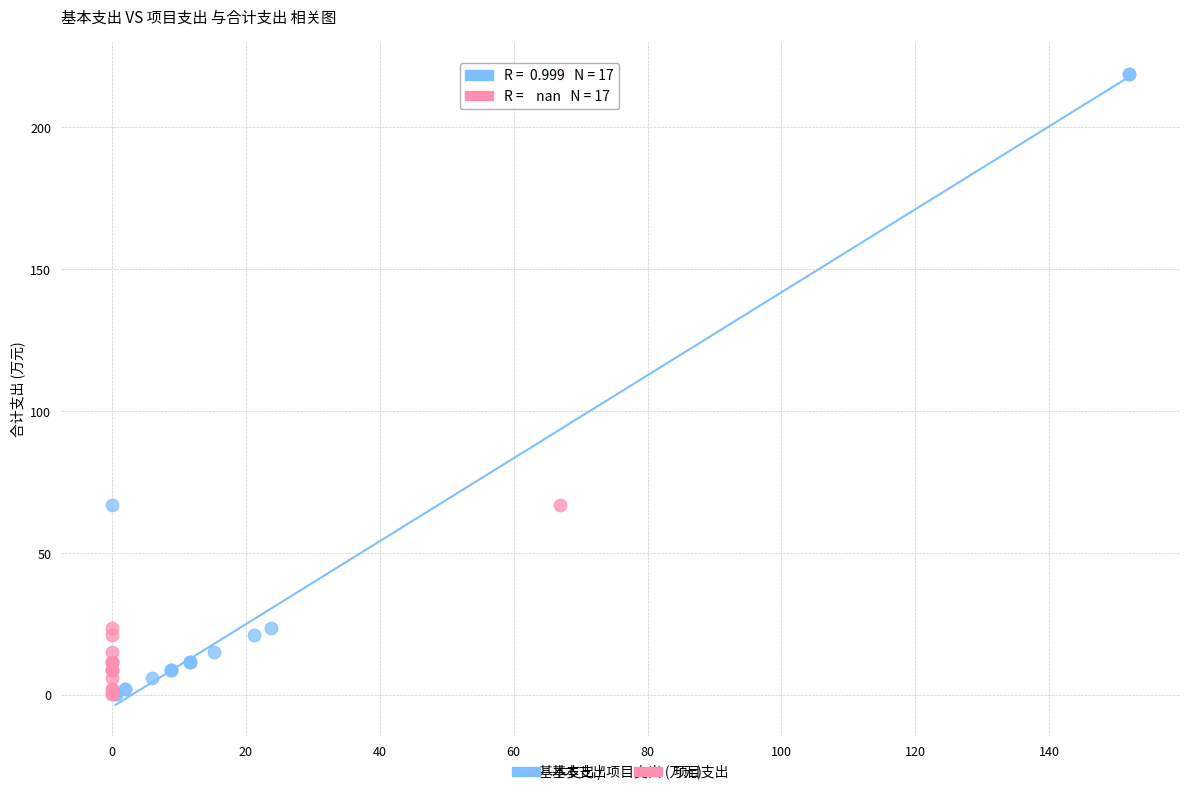

What are all the series names shown in the legend?

基本支出, 项目支出